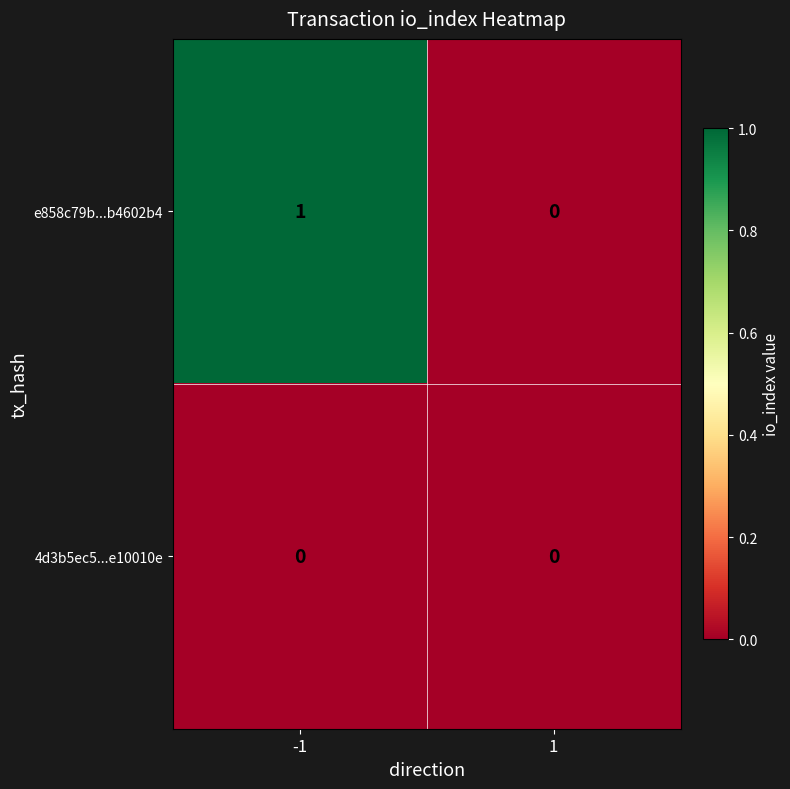

The e858c79b...b4602b4 series shows 0 at 1. True or false?

True